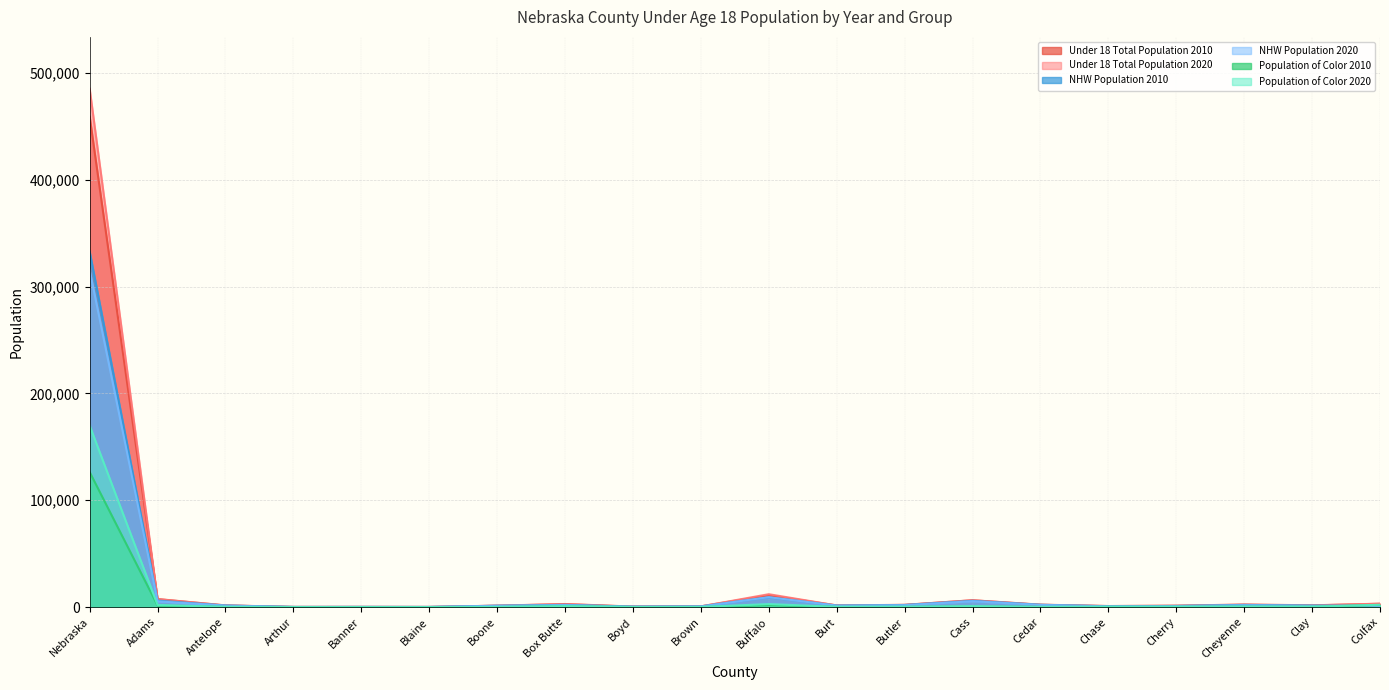

Where is the first local maximum for Population of Color 2020?

Banner